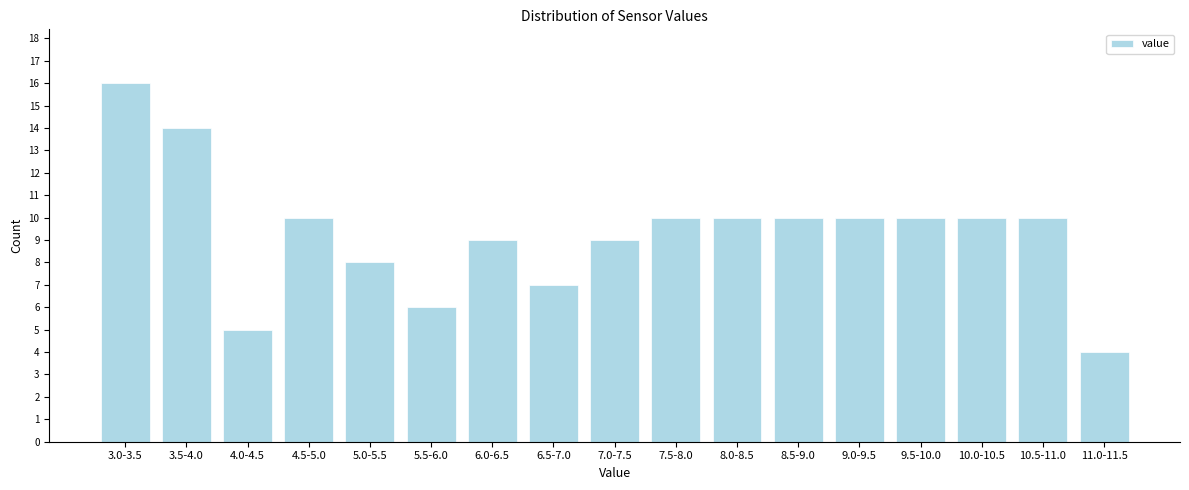

Reading left to right, what are all the values shown in this chart?

3.0-3.5=16	3.5-4.0=14	4.0-4.5=5	4.5-5.0=10	5.0-5.5=8	5.5-6.0=6	6.0-6.5=9	6.5-7.0=7	7.0-7.5=9	7.5-8.0=10	8.0-8.5=10	8.5-9.0=10	9.0-9.5=10	9.5-10.0=10	10.0-10.5=10	10.5-11.0=10	11.0-11.5=4